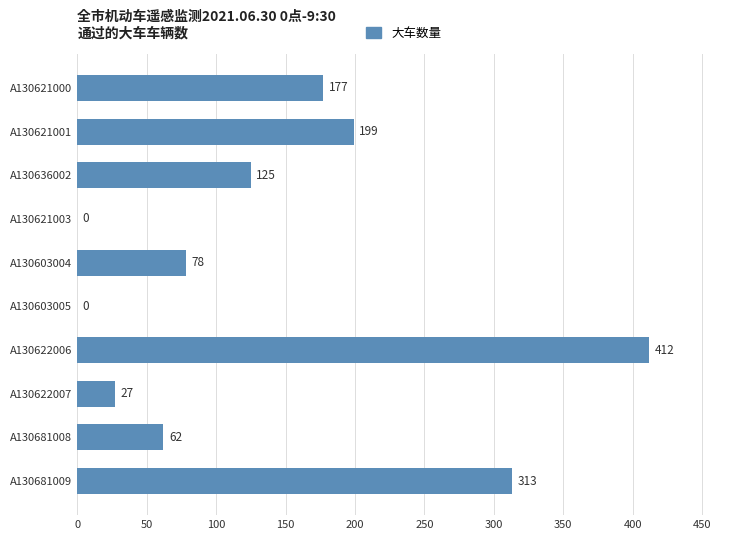

Reading bottom to top, transcribe all the data shown in this chart.

A130681009=313	A130681008=62	A130622007=27	A130622006=412	A130603005=0	A130603004=78	A130621003=0	A130636002=125	A130621001=199	A130621000=177